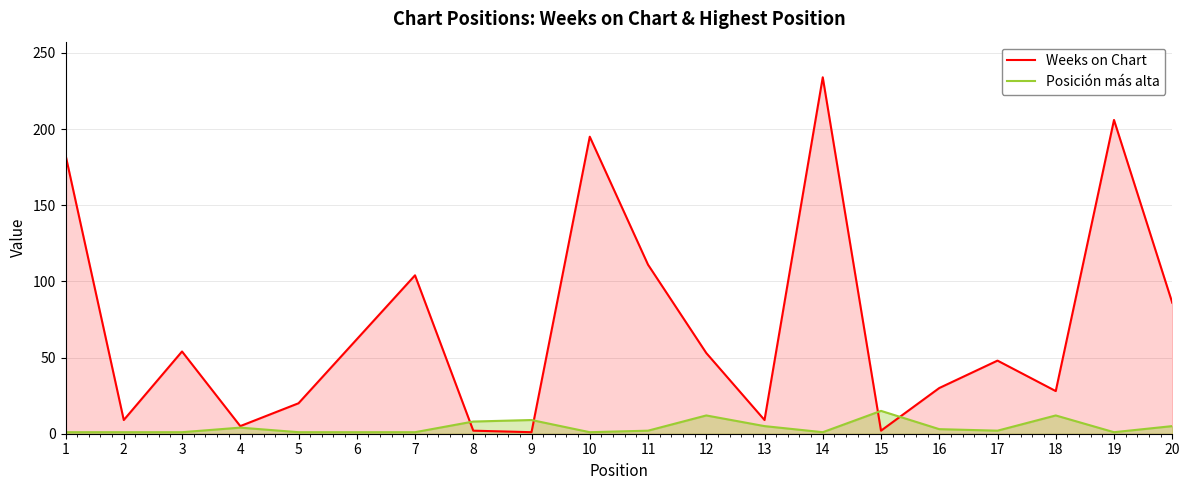

What is the difference between the Posición más alta values at 5 and 8?

7